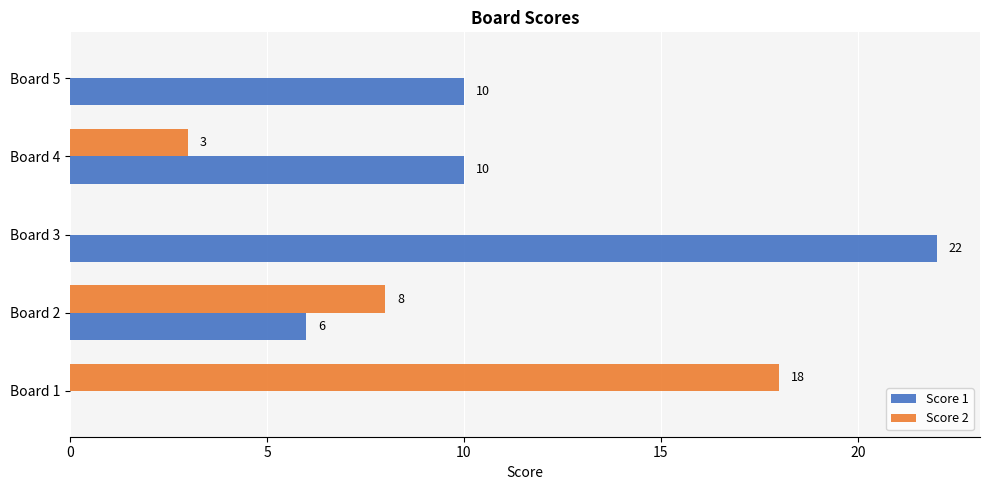

How many positive values does the Score 2 series have?

3